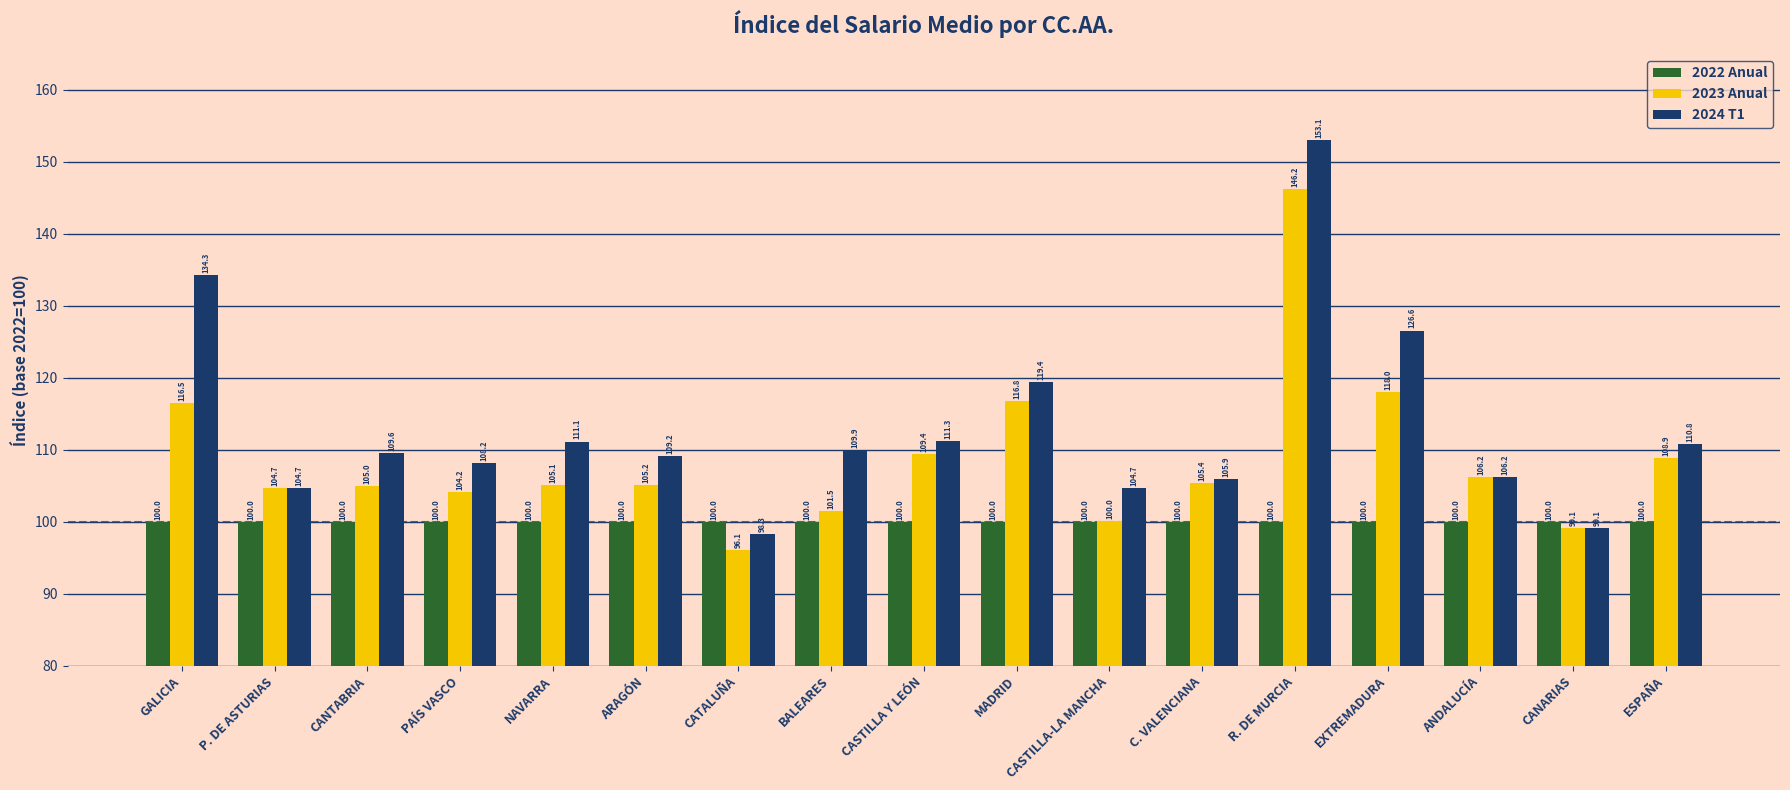

What is the label of the 11th bar from the right?

CATALUÑA